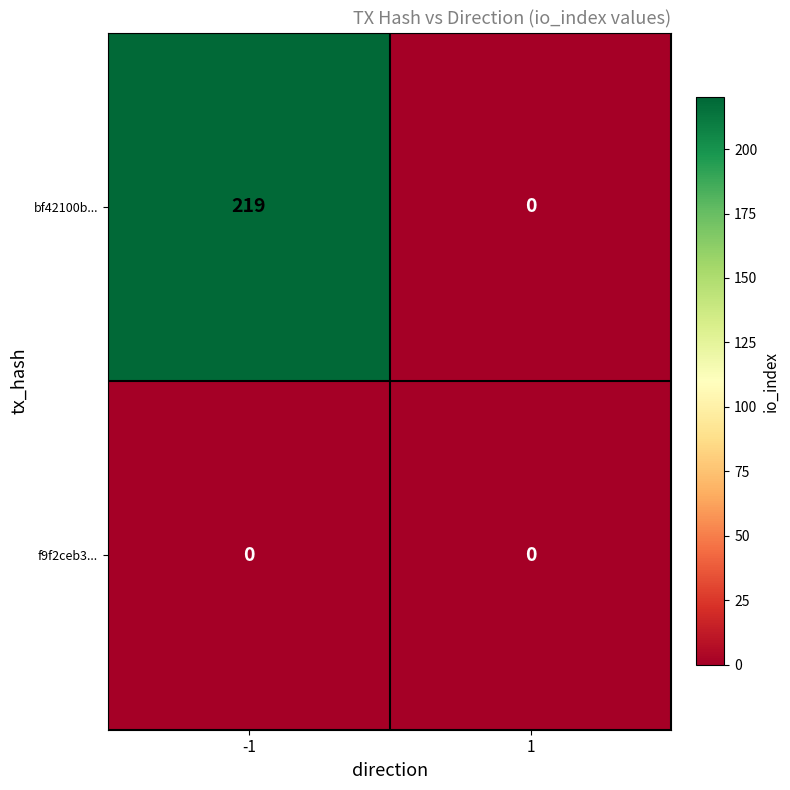

Count the number of categories in the chart.

2